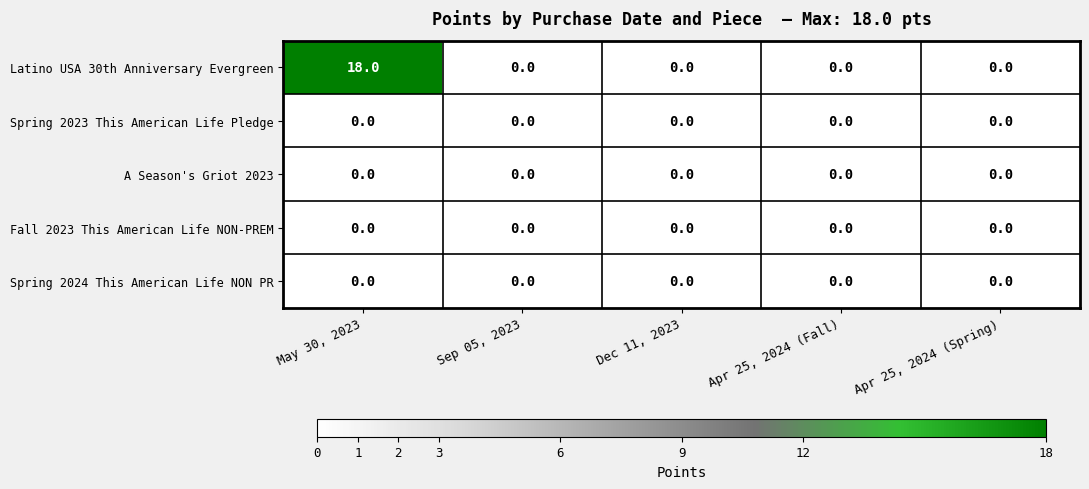

Reading left to right, list all the values displayed in this chart.

Latino USA 30th Anniversary Evergreen: 18	0	0	0	0
Spring 2023 This American Life Pledge: 0	0	0	0	0
A Season's Griot 2023: 0	0	0	0	0
Fall 2023 This American Life NON-PREM: 0	0	0	0	0
Spring 2024 This American Life NON PR: 0	0	0	0	0